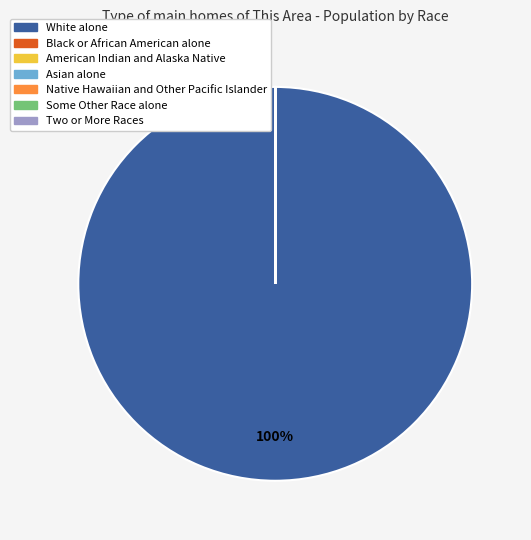

Does White alone represent more than half of the total?

Yes